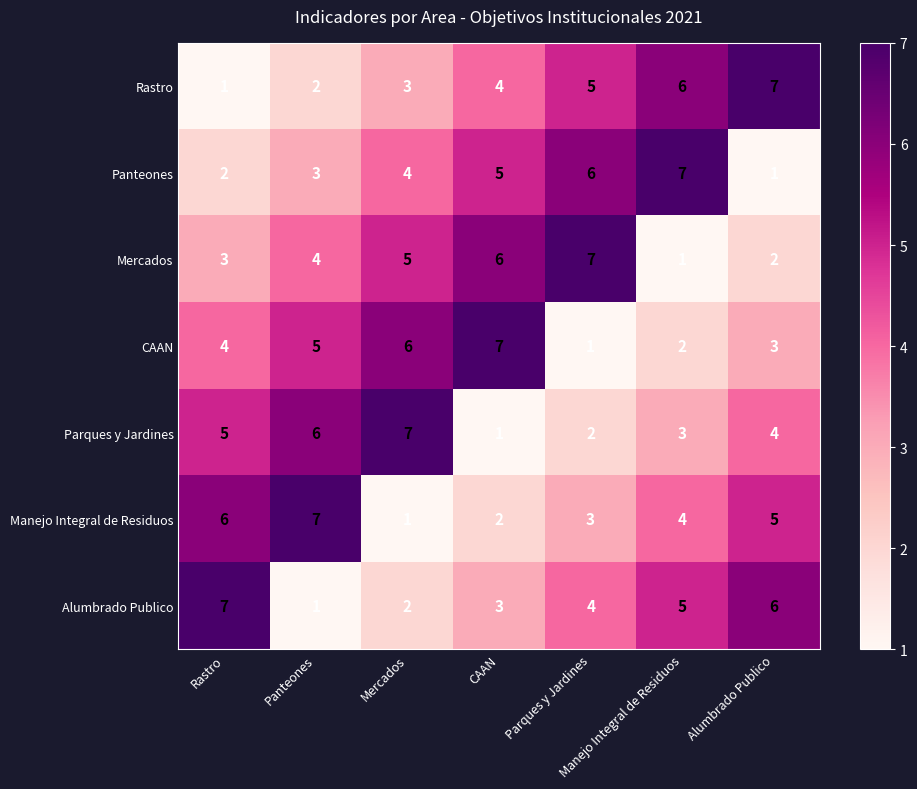

Is it true that Rastro equals 7 at Alumbrado Publico?

True